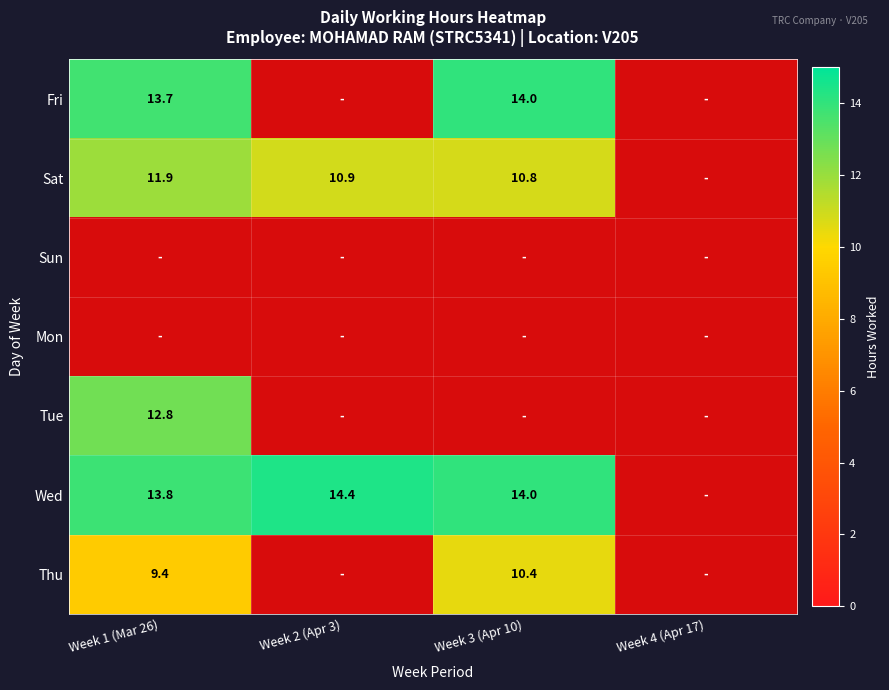

The value of Wed at Week 1 (Mar 26) is 3.0. True or false?

False